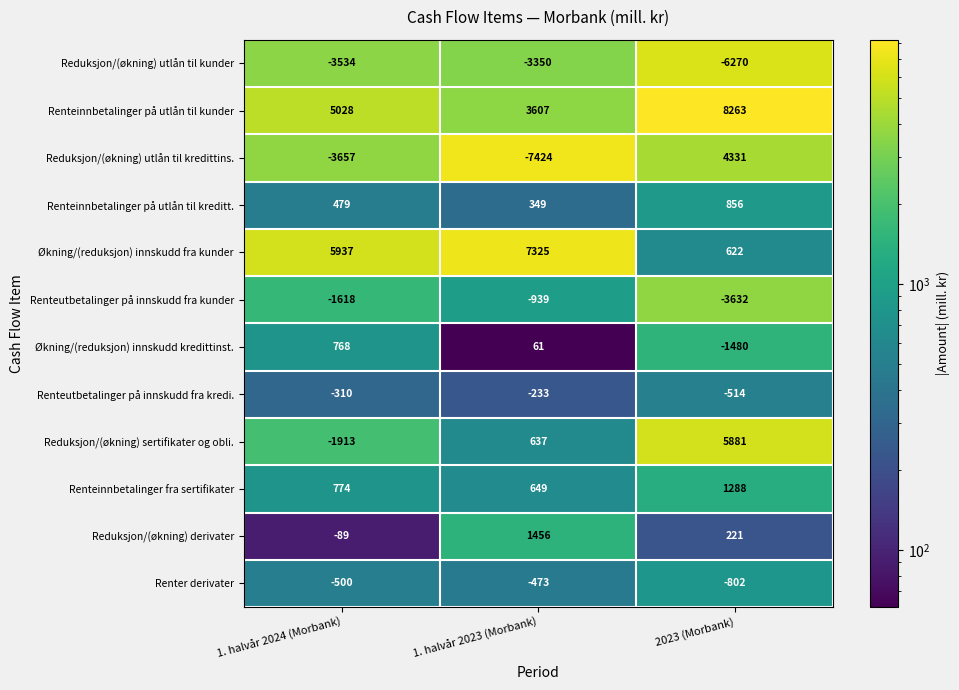

At which category is the sum across all series the highest?

2023 (Morbank)